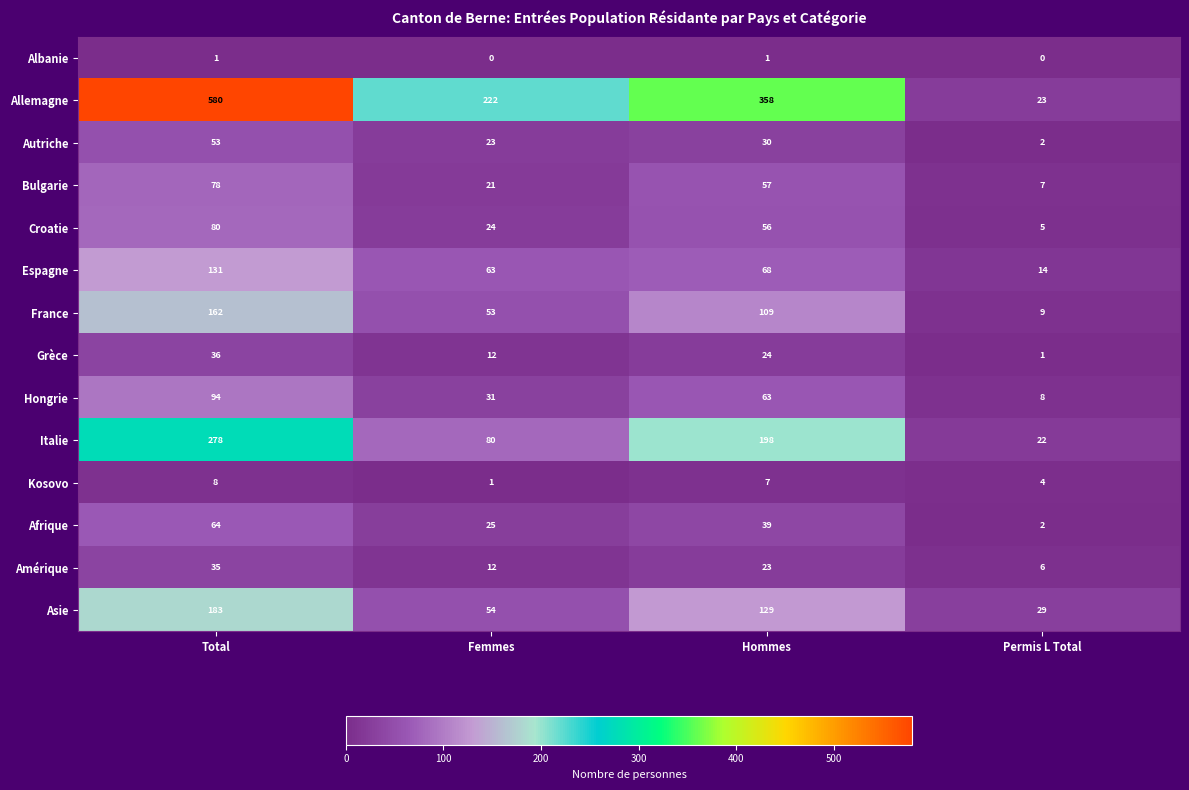

Where is Hongrie nearest to the value 51?

Hommes